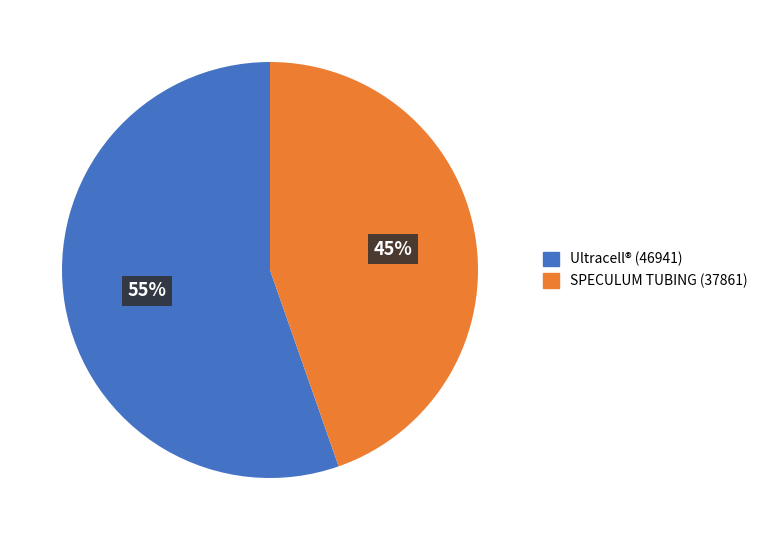

Rank the categories by value from lowest to highest.

SPECULUM TUBING (37861), Ultracell® (46941)